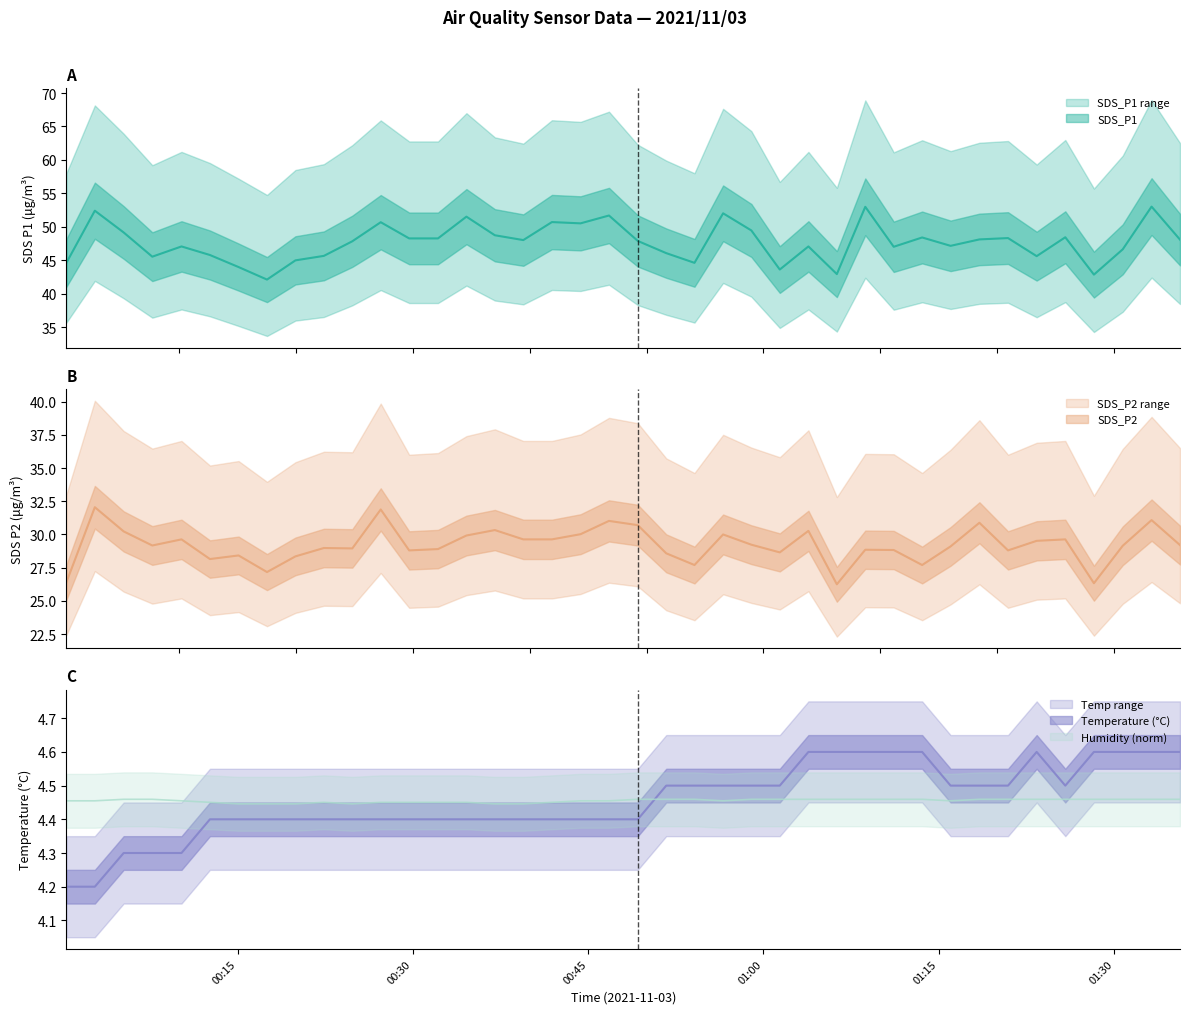

True or false: SDS_P1 and SDS_P2 intersect in this chart.

False